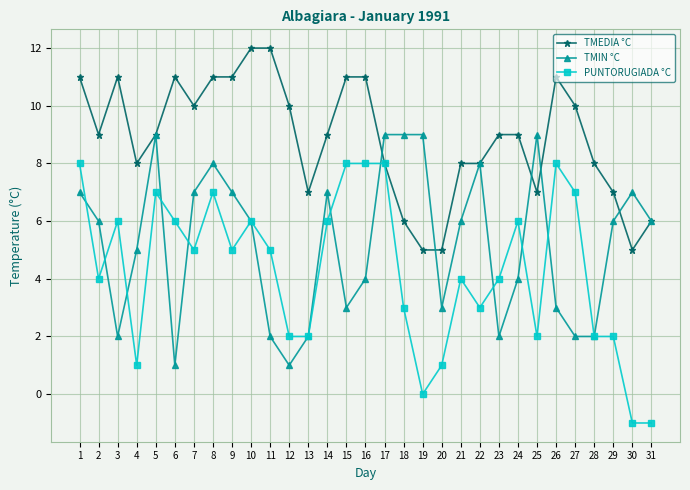

What are all the series names shown in the legend?

TMEDIA °C, TMIN °C, PUNTORUGIADA °C